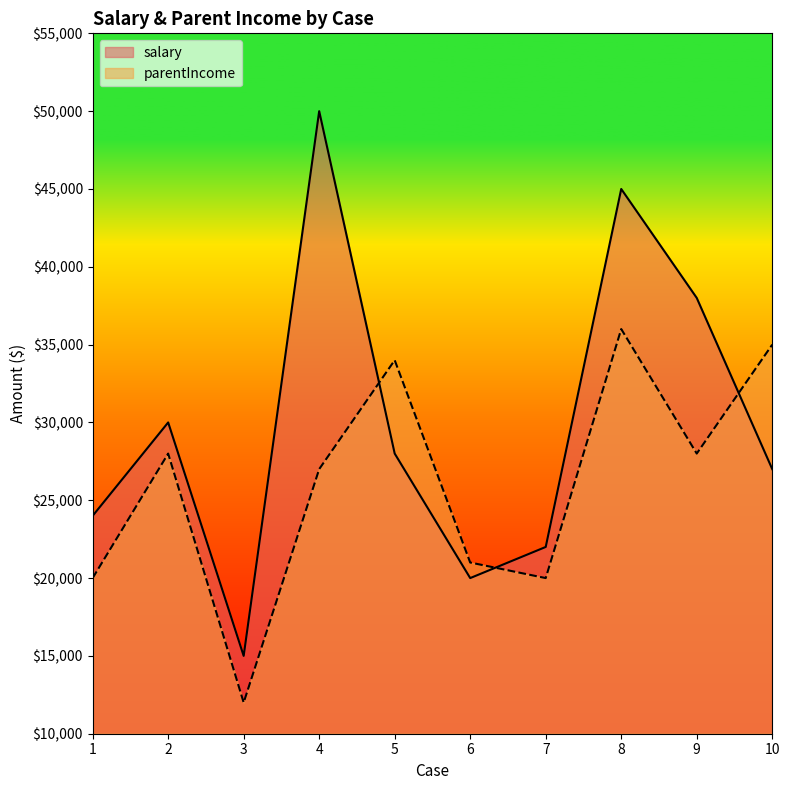

What is the value of the parentIncome point at the 4th from the left?

27000